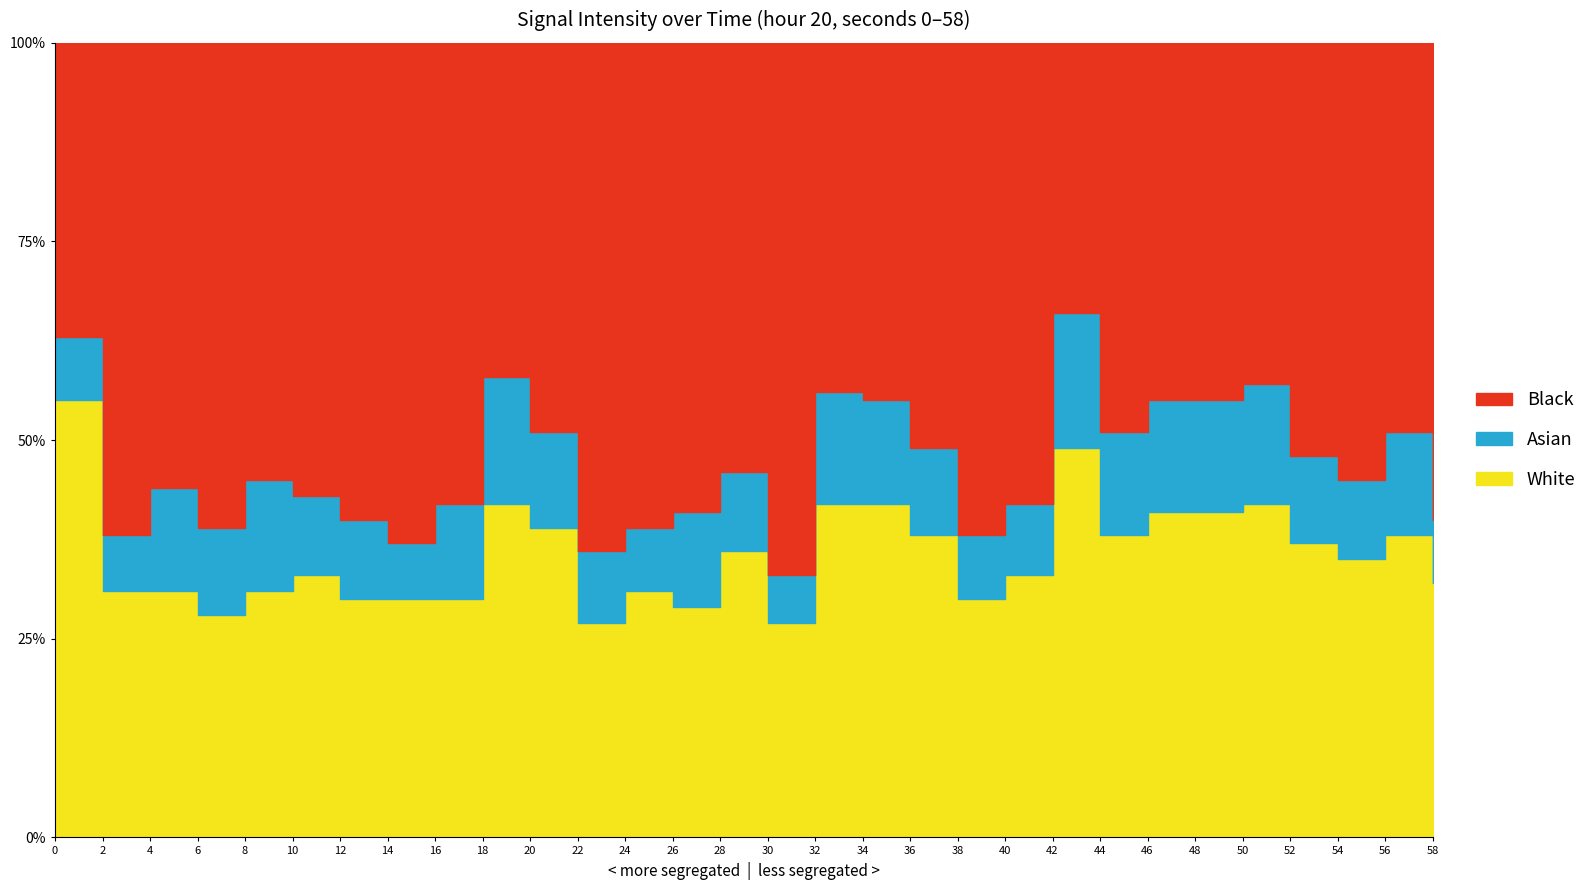

What is the difference between the White values at 0 and 30?

0.3